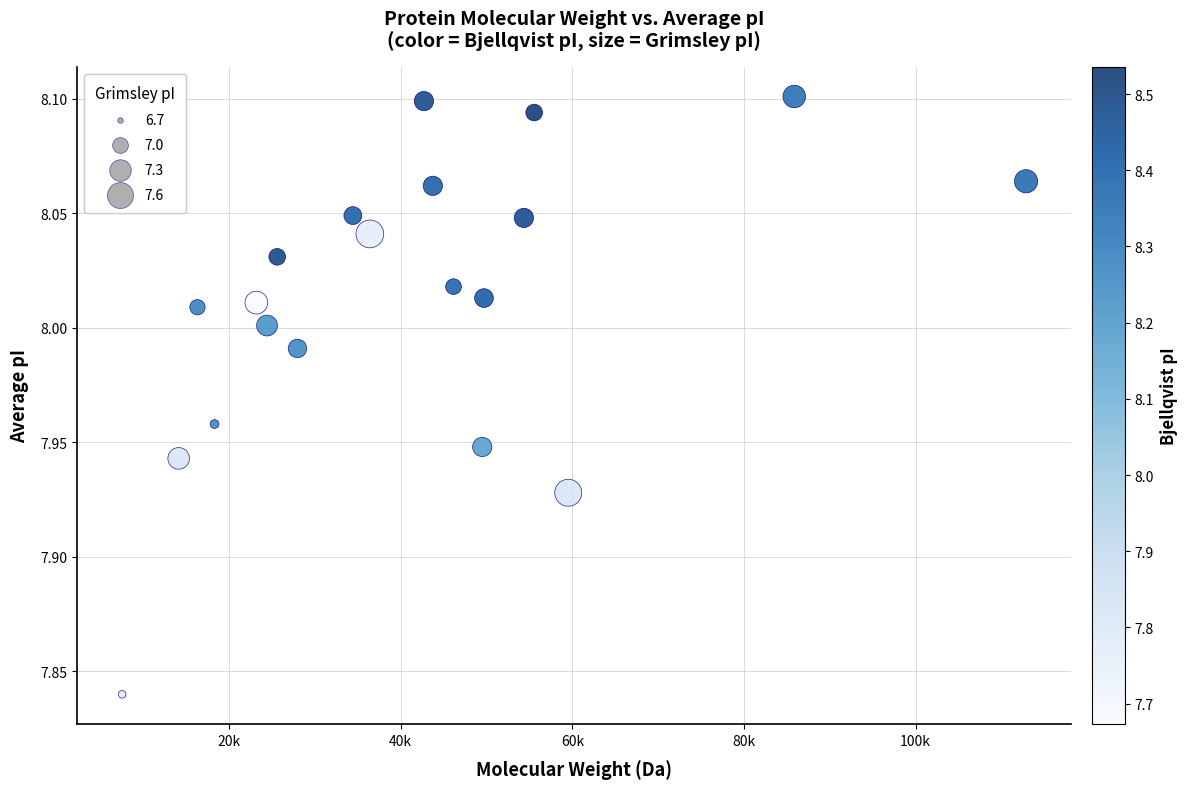

What is the range of X values (max minus min)?

105326.6